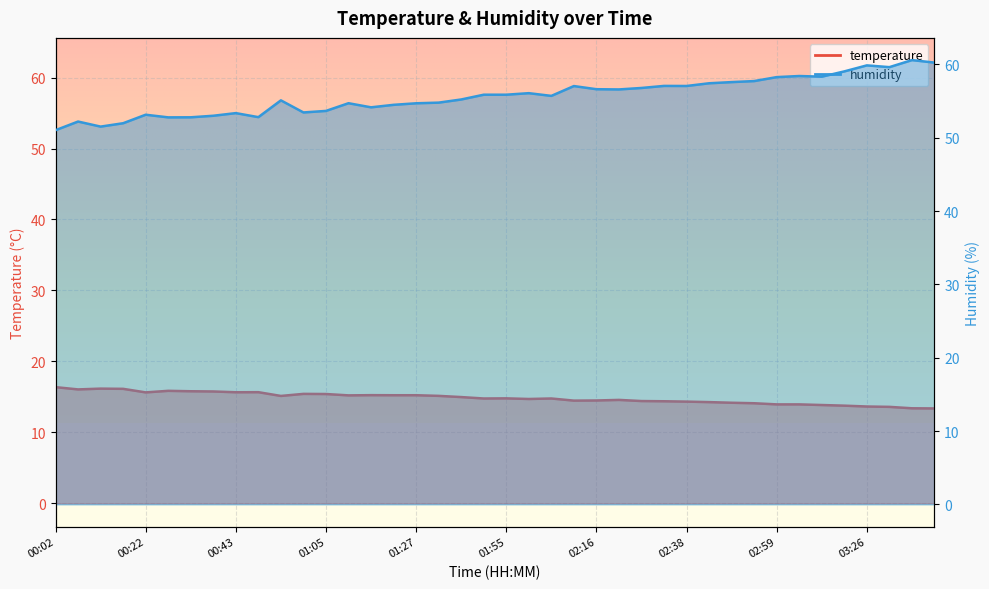

What is the difference between the humidity values at 02:22 and 01:44?

1.4